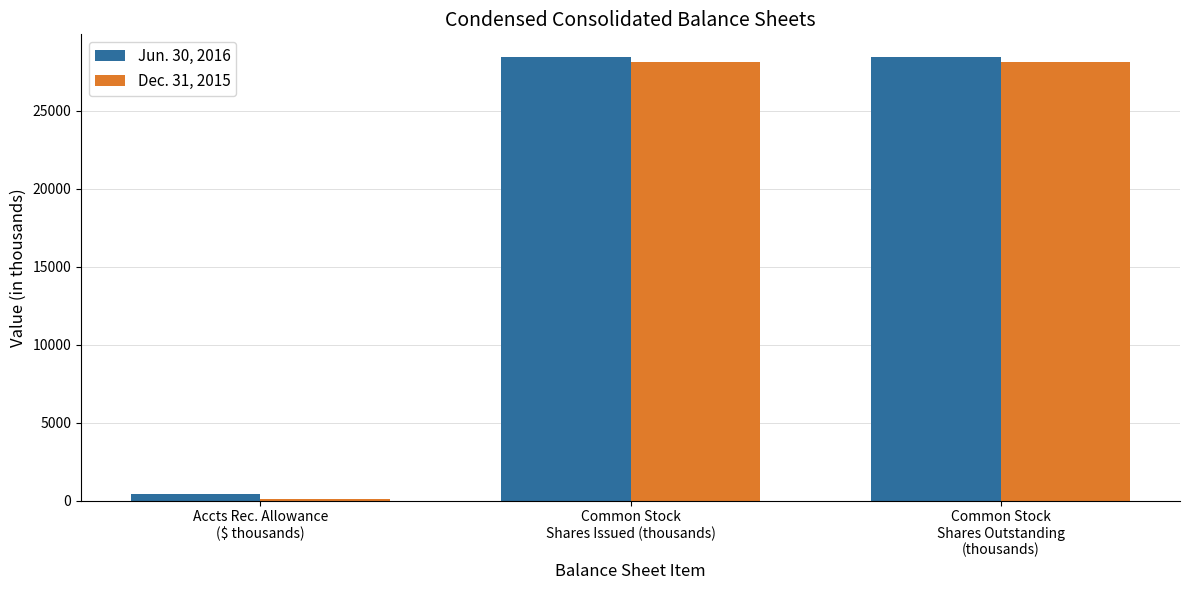

What is the average value of the Jun. 30, 2016 series?

19135.5